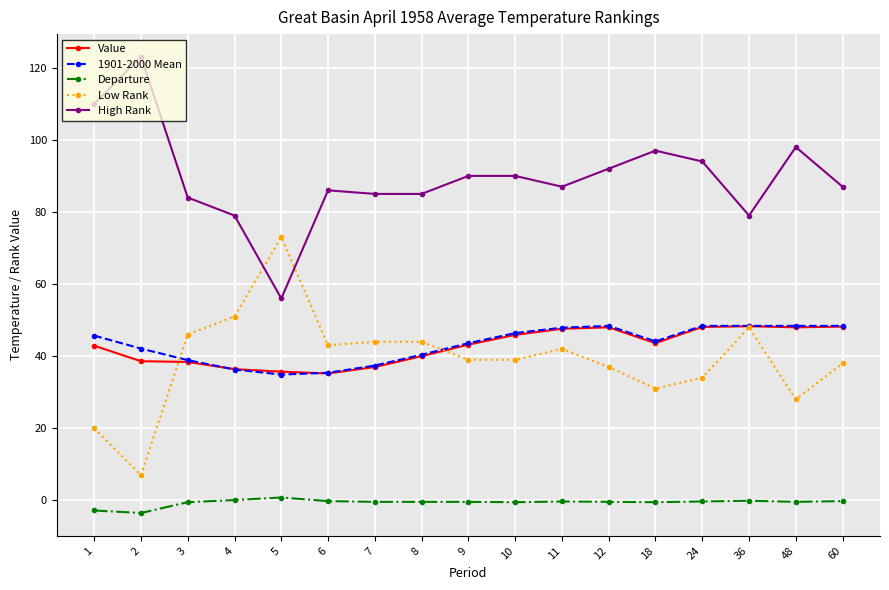

Does the chart have visible grid lines?

Yes